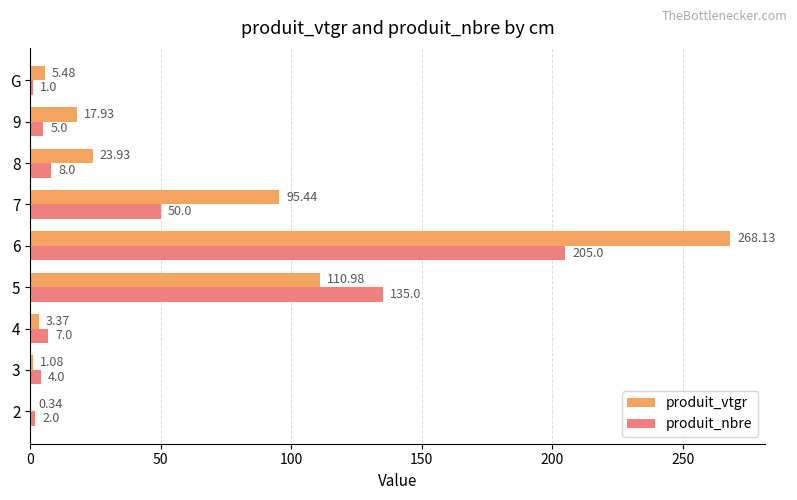

Which series changed the most between 4 and 9?

produit_vtgr